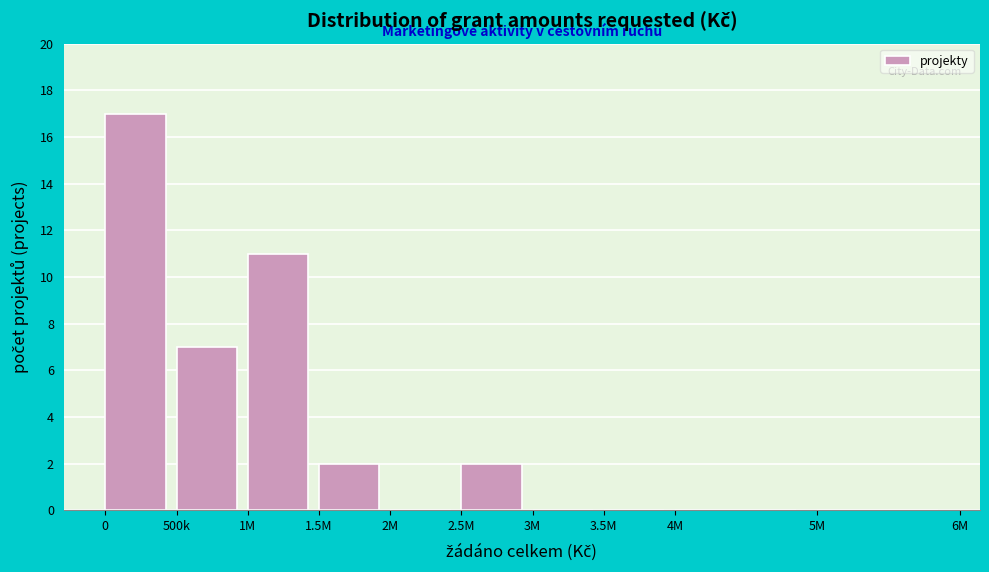

Reading left to right, transcribe all the data shown in this chart.

0=17	500k=7	1M=11	1.5M=2	2M=0	2.5M=2	3M=0	3.5M=0	4M=0	5M=0